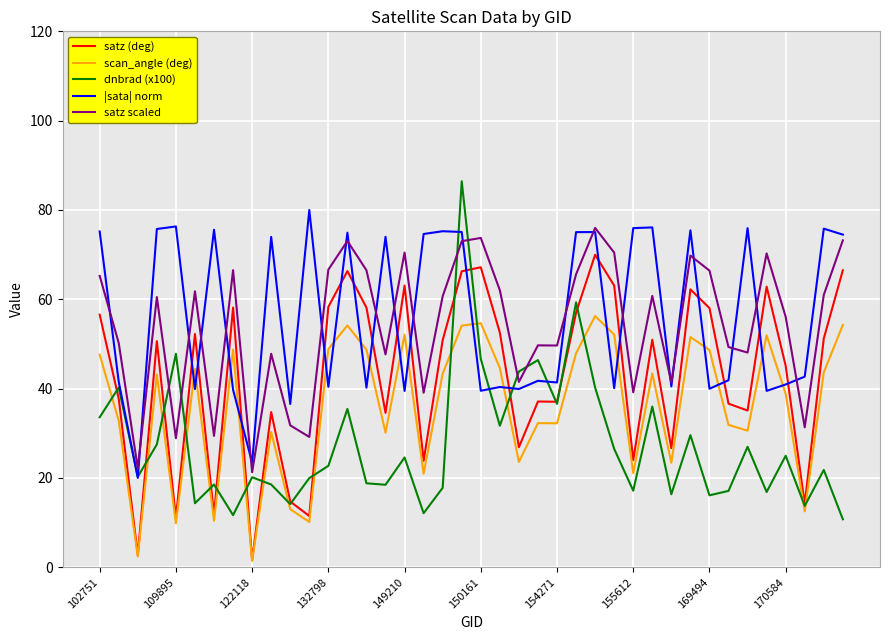

At how many categories does at least one series exceed 39?

37